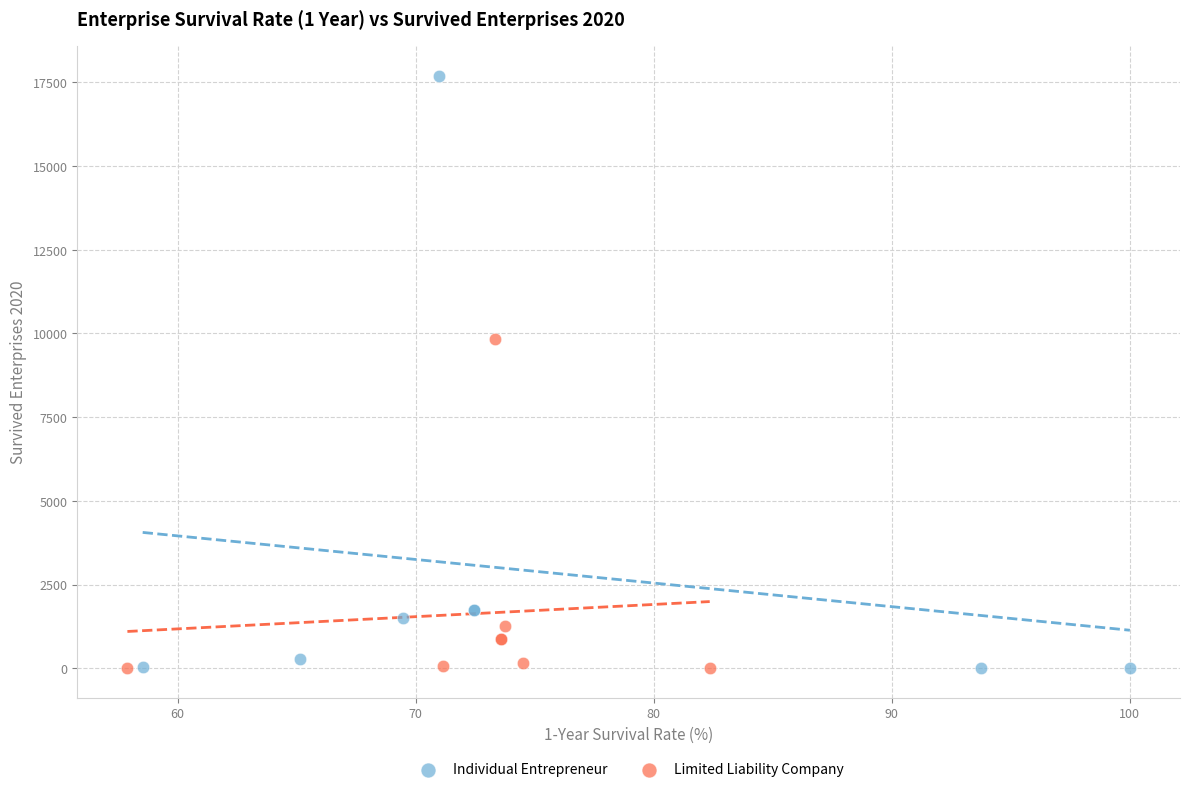

Which series contains the highest Y value?

Individual Entrepreneur